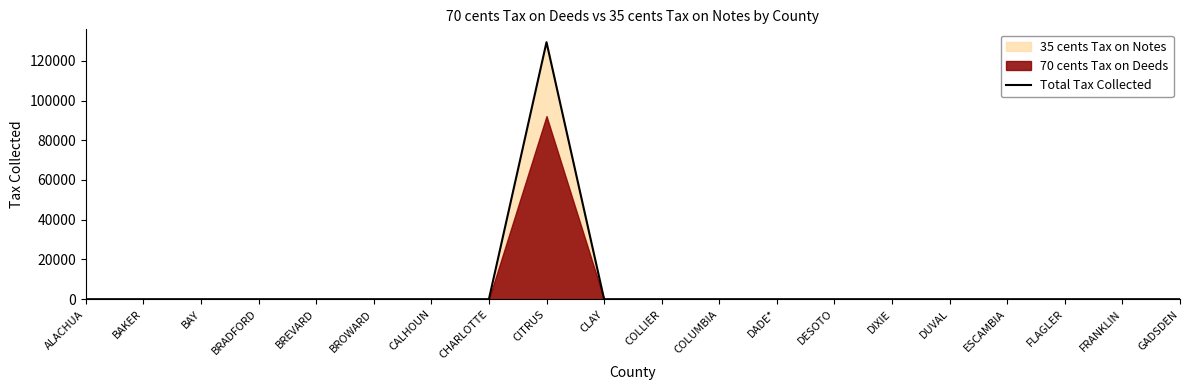

The value of Total Tax Collected at DUVAL is -79626.3. True or false?

False